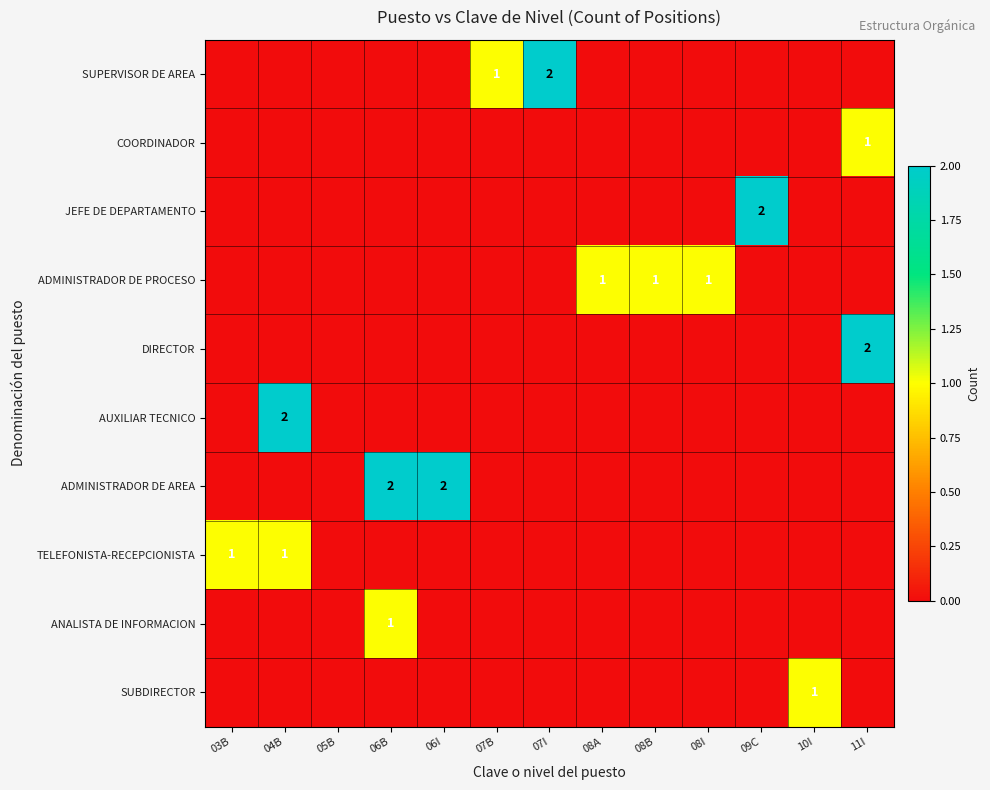

The ADMINISTRADOR DE PROCESO series shows 1 at 08I. True or false?

True